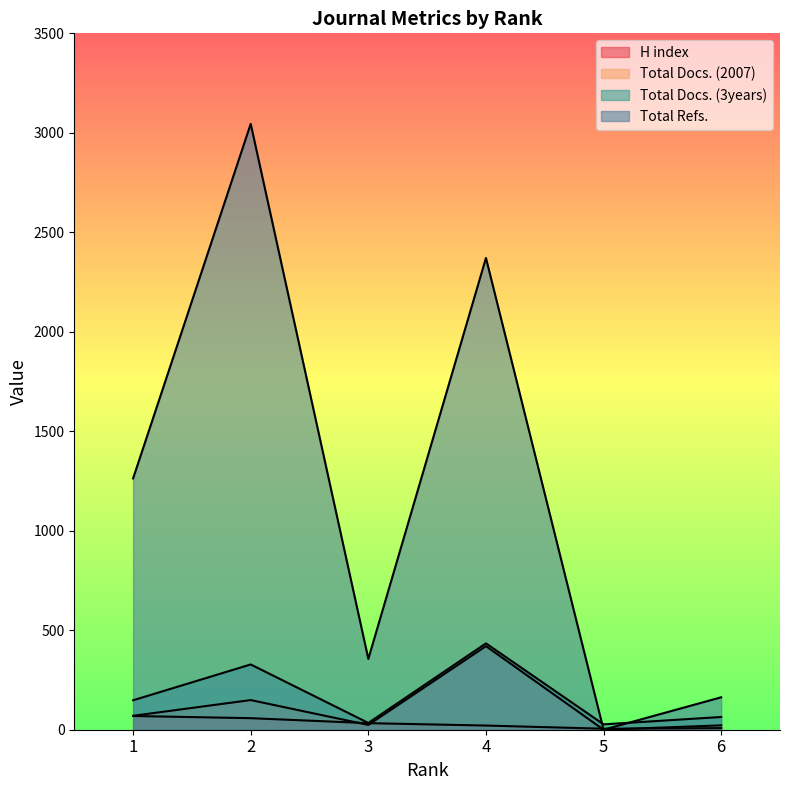

Between 4 and 6, which is larger?

4